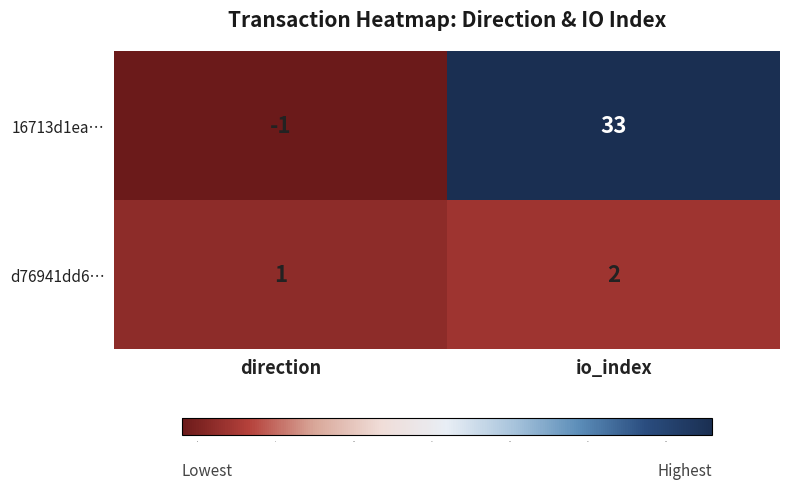

The value of d76941dd6… at io_index is 2. True or false?

True